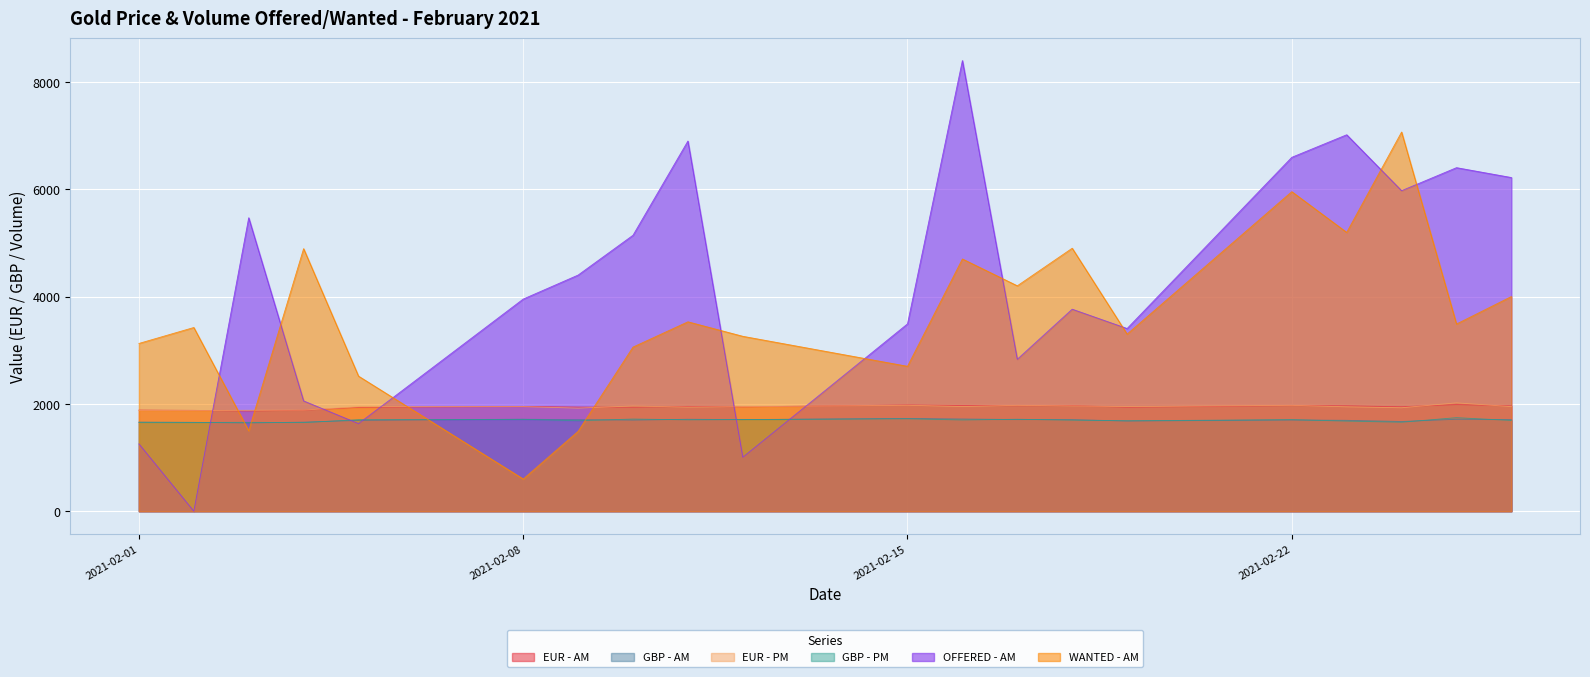

In EUR - AM, how many points are higher than both neighbors (excluding endpoints)?

6